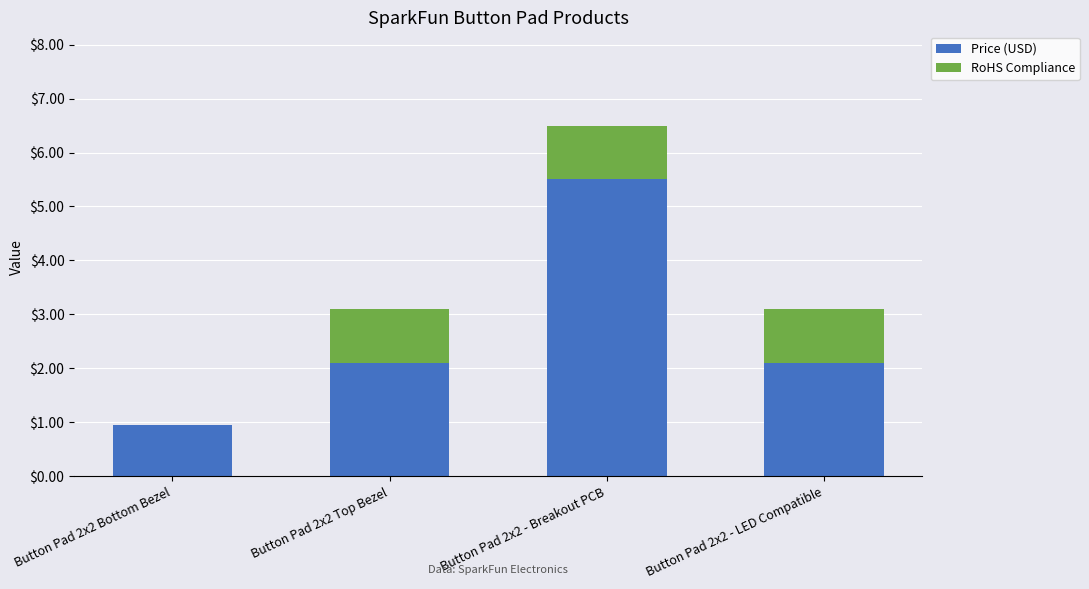

At which label does Price (USD) first exceed 2?

Button Pad 2x2 Top Bezel